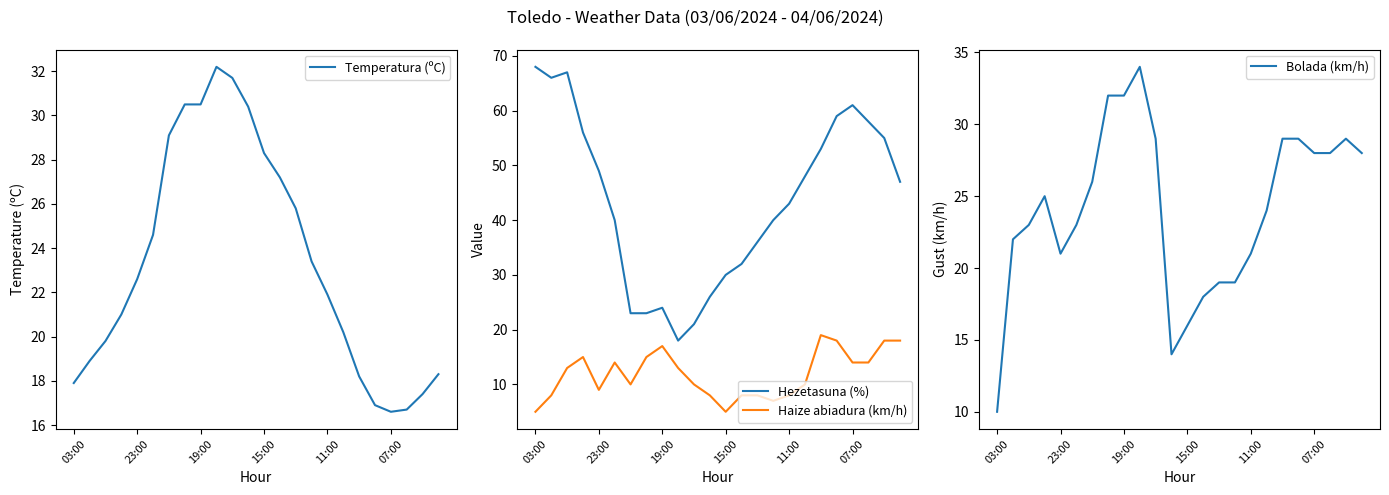

True or false: Hezetasuna (%) and Haize abiadura (km/h) intersect in this chart.

False